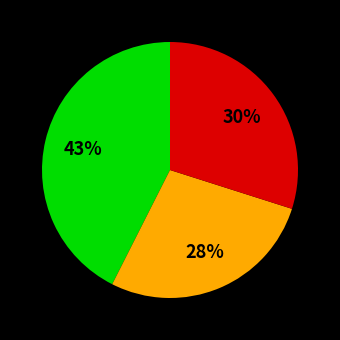

To the nearest percent, what is the average slice percentage?

33%